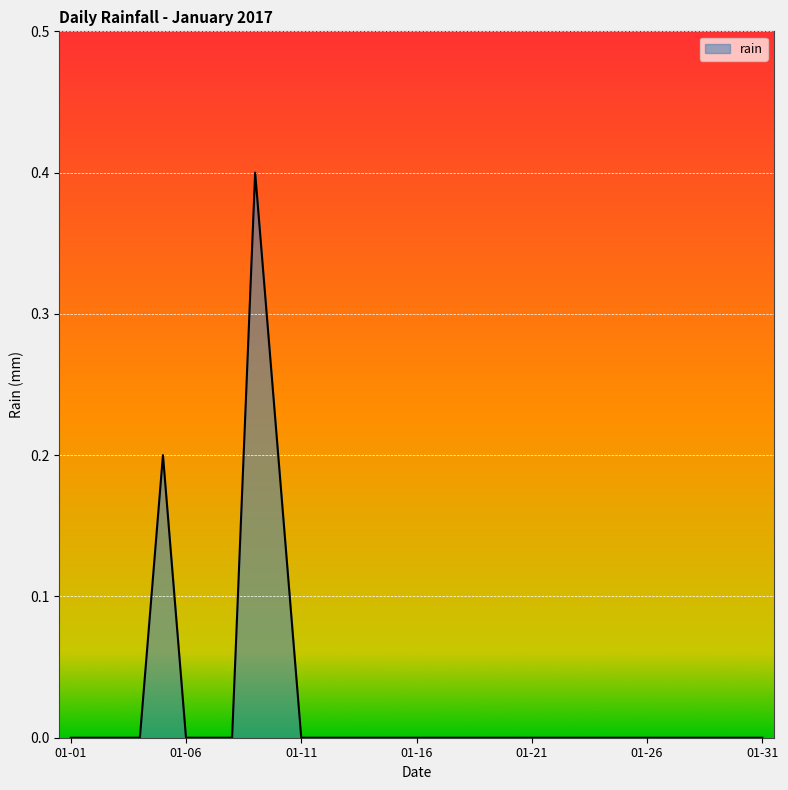

What is the greatest value displayed?

0.4